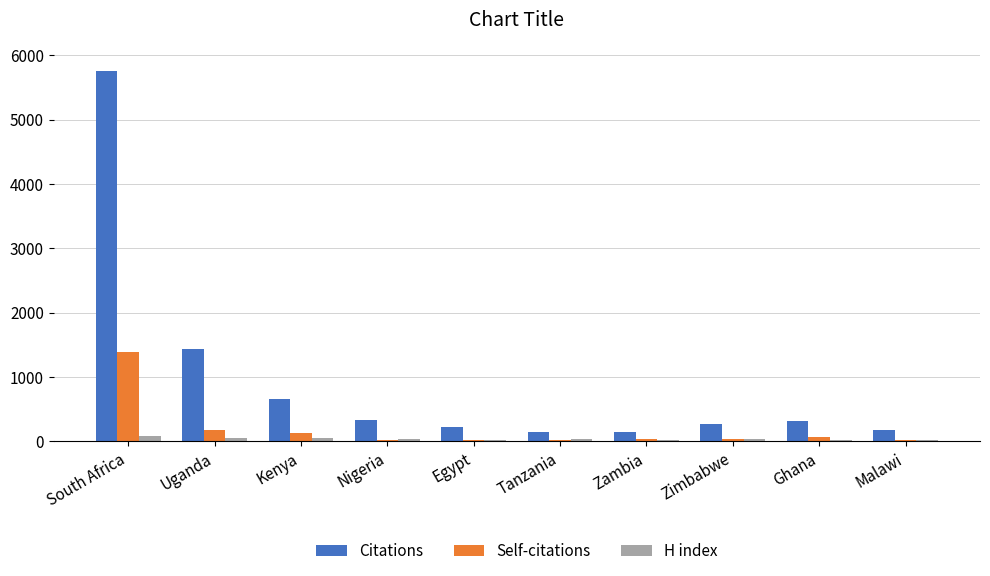

What is the sum of all Citations values?

9448